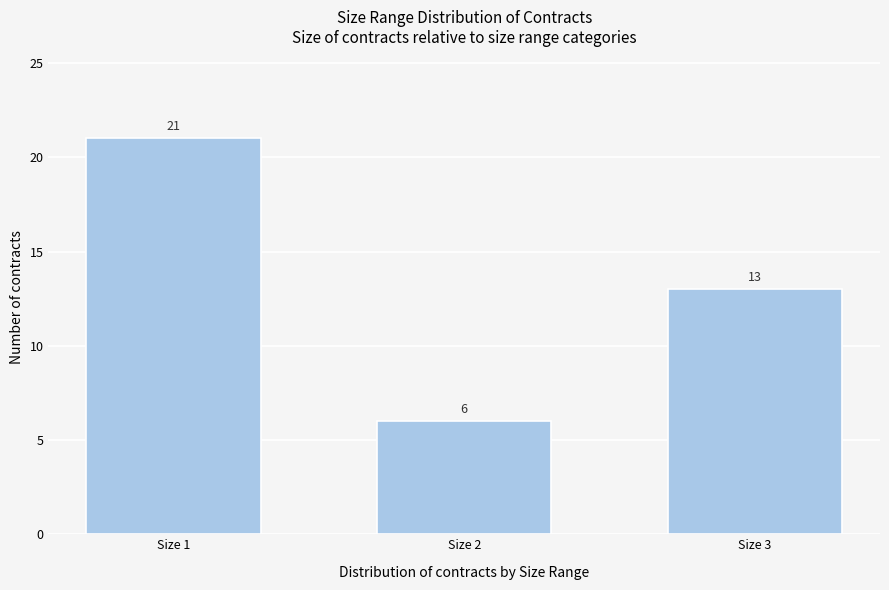

Reading left to right, list all the values displayed in this chart.

Size 1=21	Size 2=6	Size 3=13